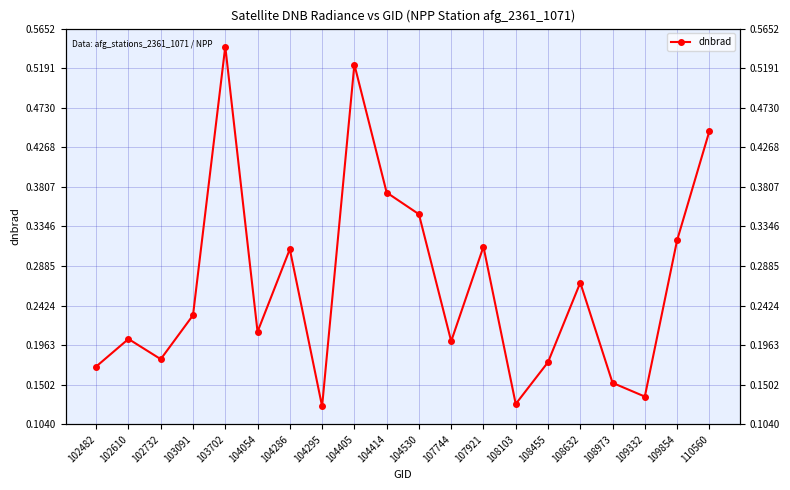

Which category has the highest value across all series?

103702